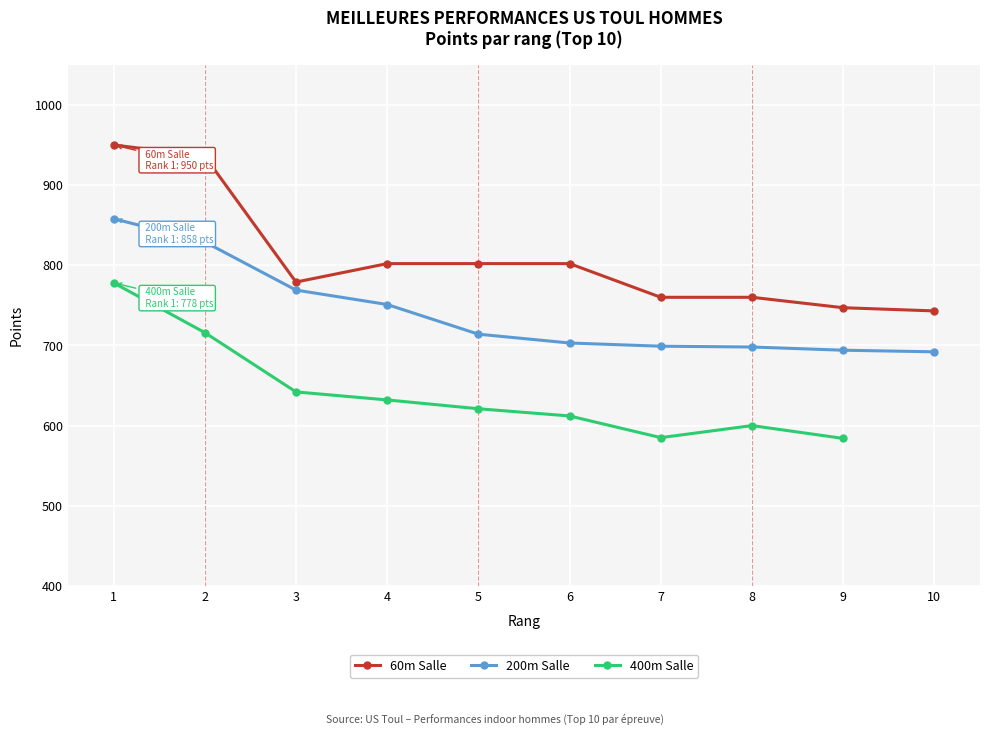

What is the difference between the 60m Salle values at 1 and 10?

207